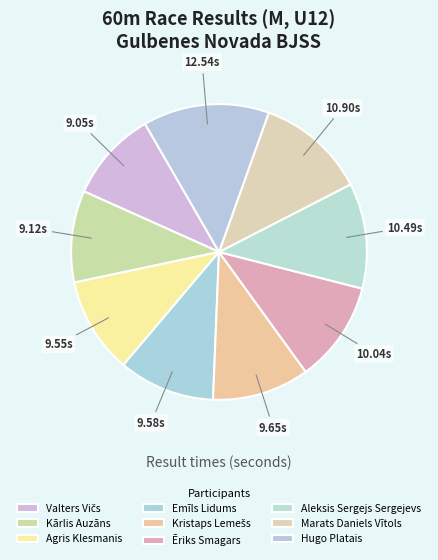

To the nearest percent, what portion does Marats Daniels Vītols represent?

12%